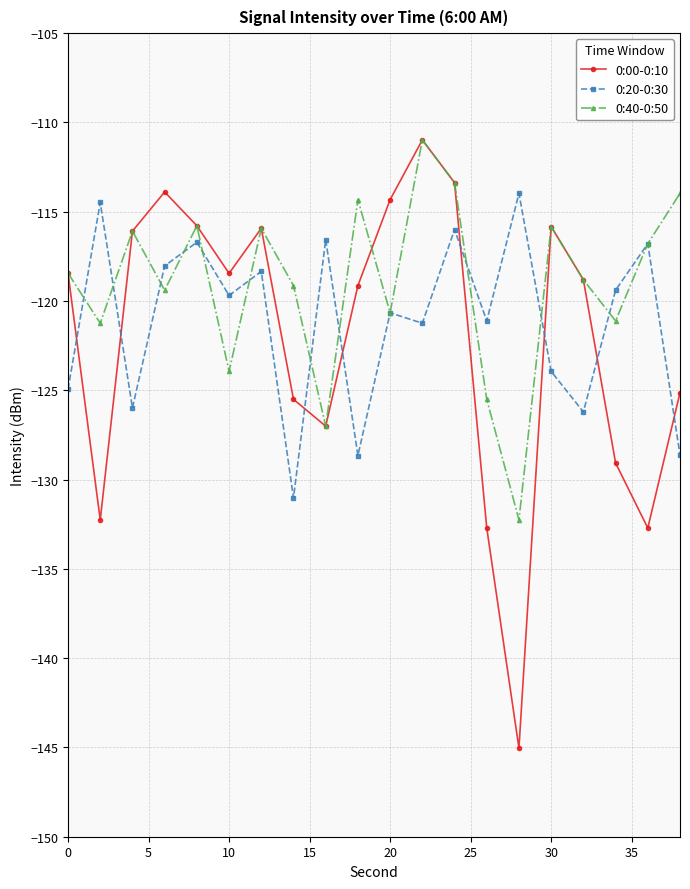

Which series has the largest total across all categories?

0:40-0:50